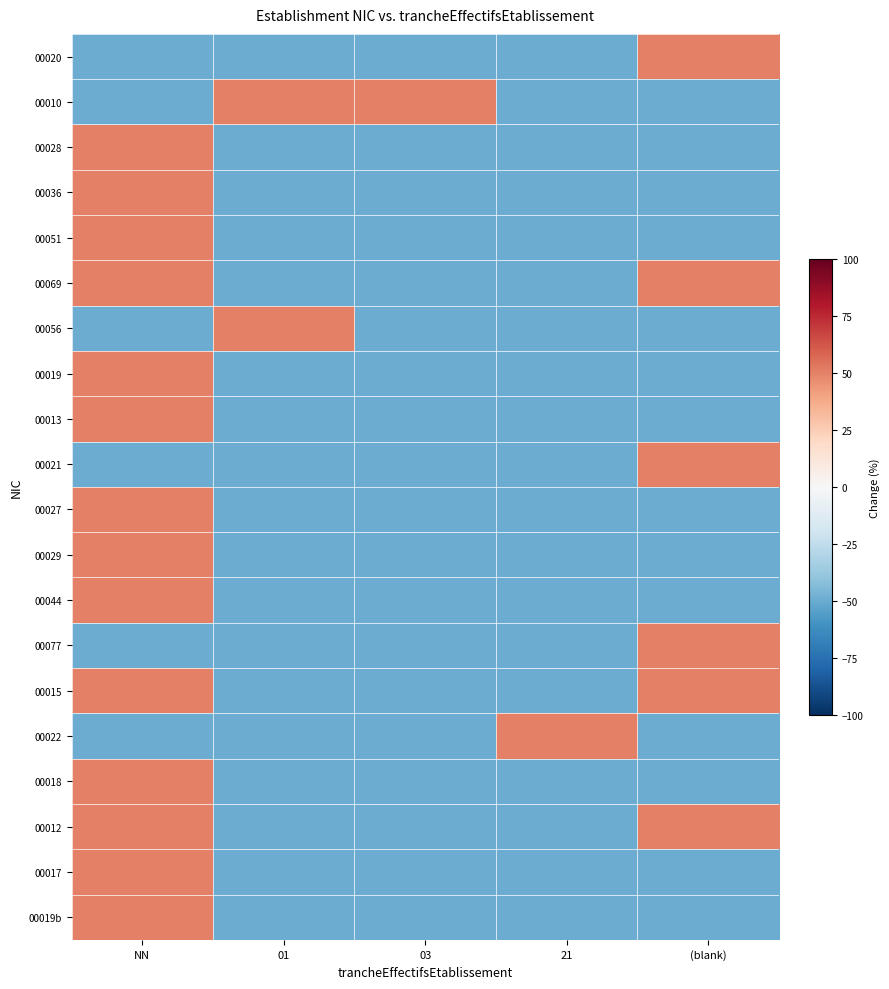

Which series has the largest range (max minus min)?

00020